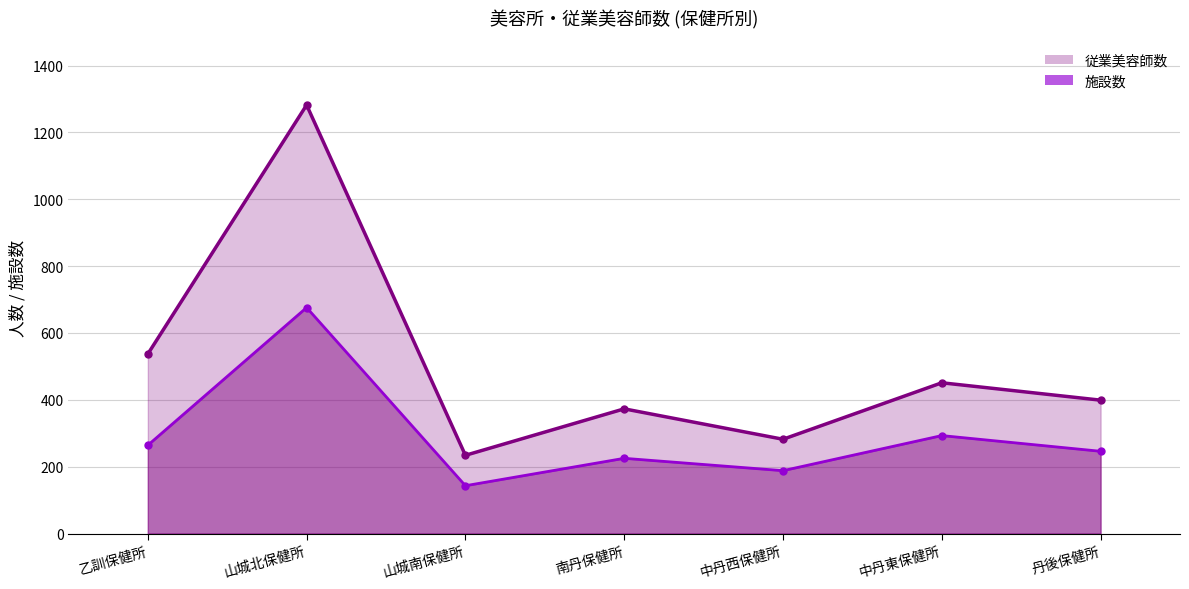

Does the chart display data point markers on the line(s)?

Yes